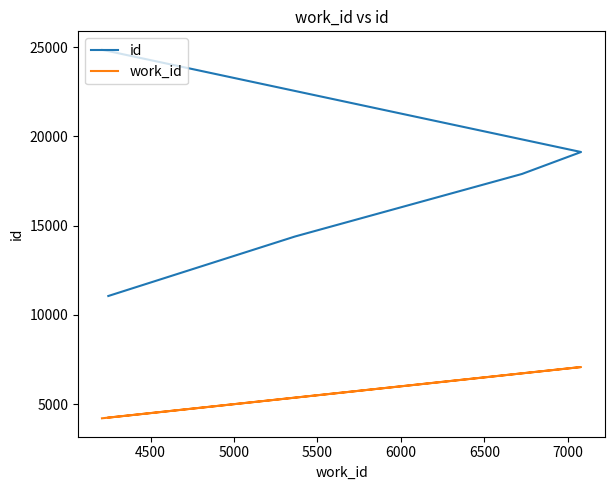

Is it true that id equals 12208 at 6000?

False